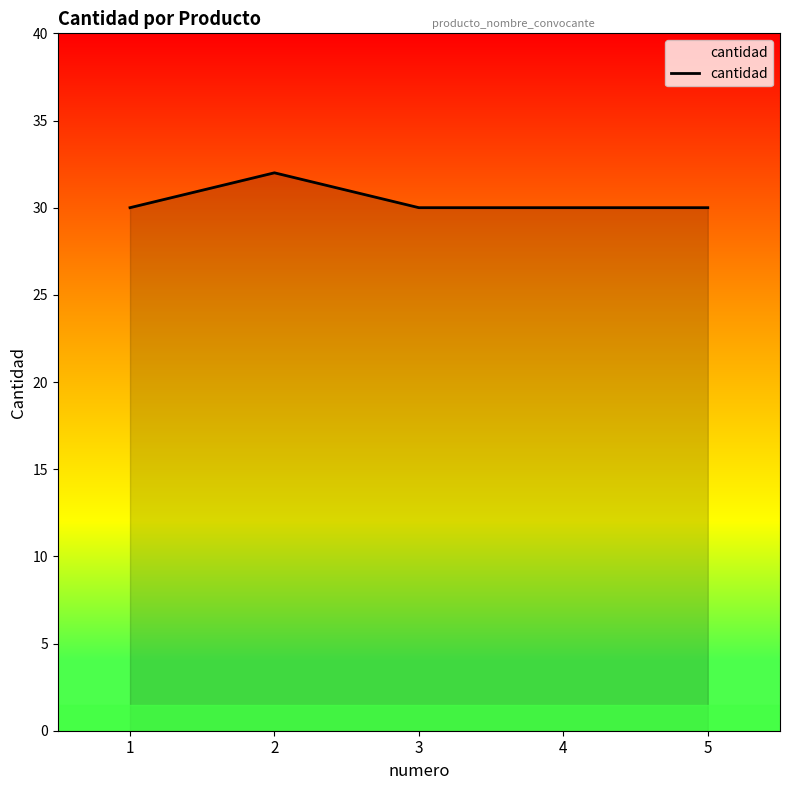

Where is the first local maximum?

2